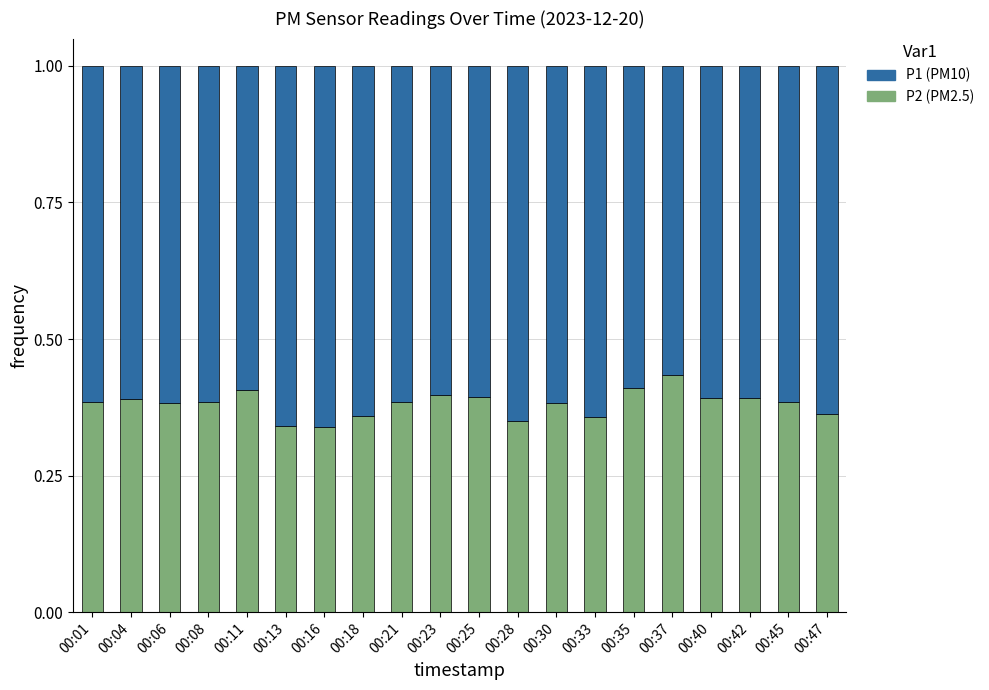

What is the total value across all series at 00:08?

1.0